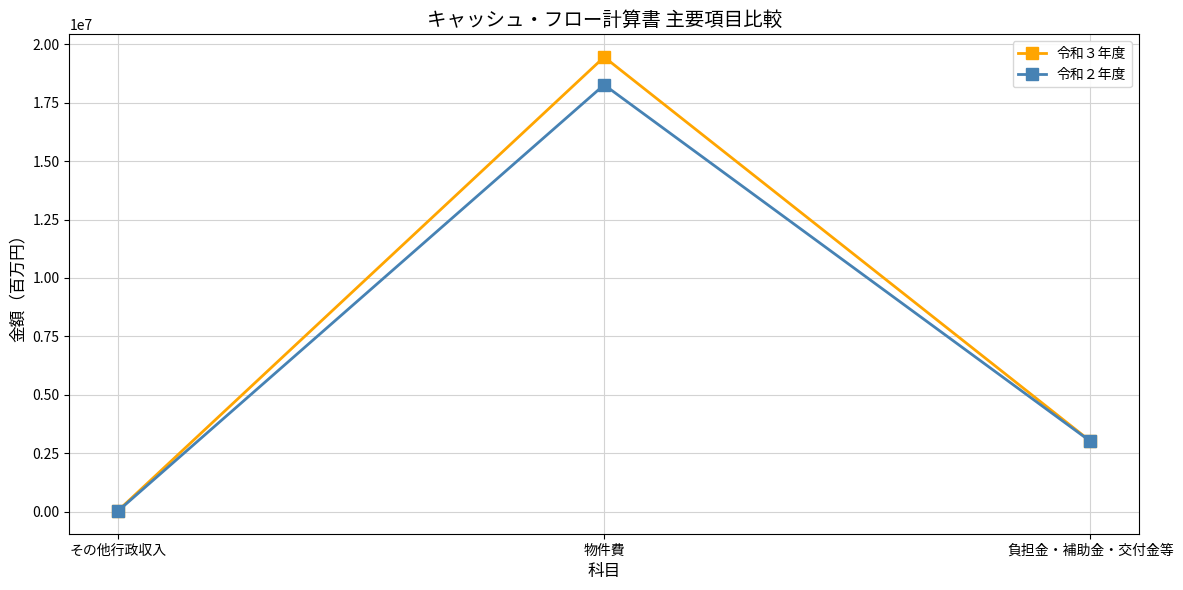

What is the label of the 1st point from the right?

負担金・補助金・交付金等